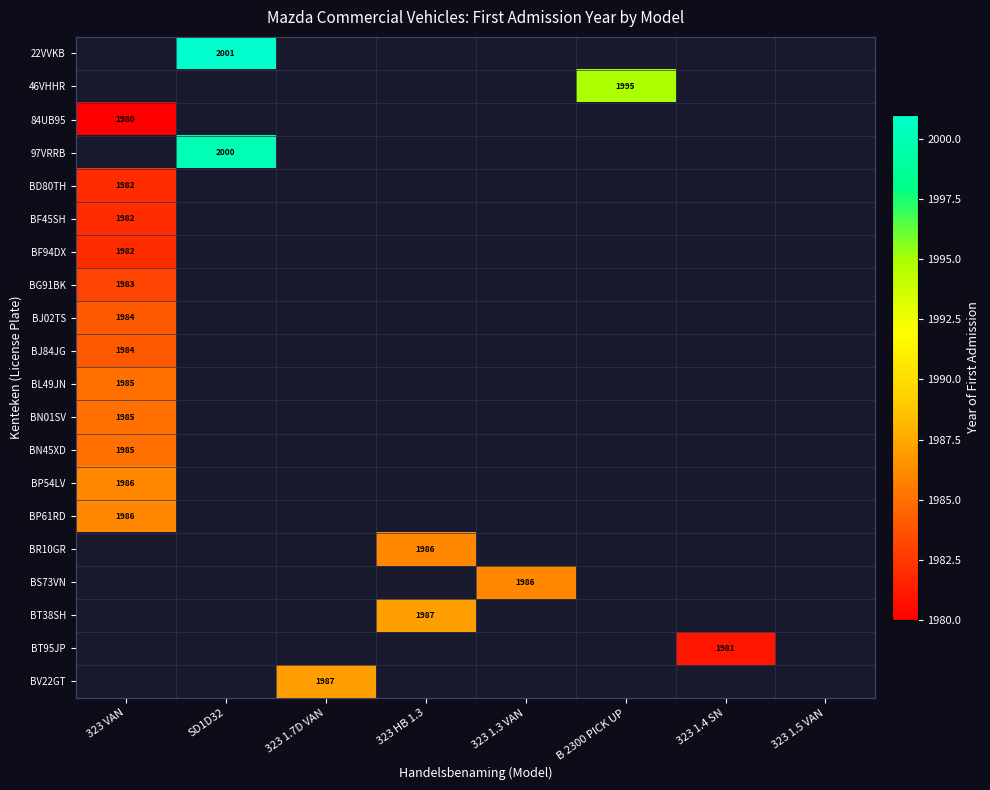

Count the number of data series in this chart.

20